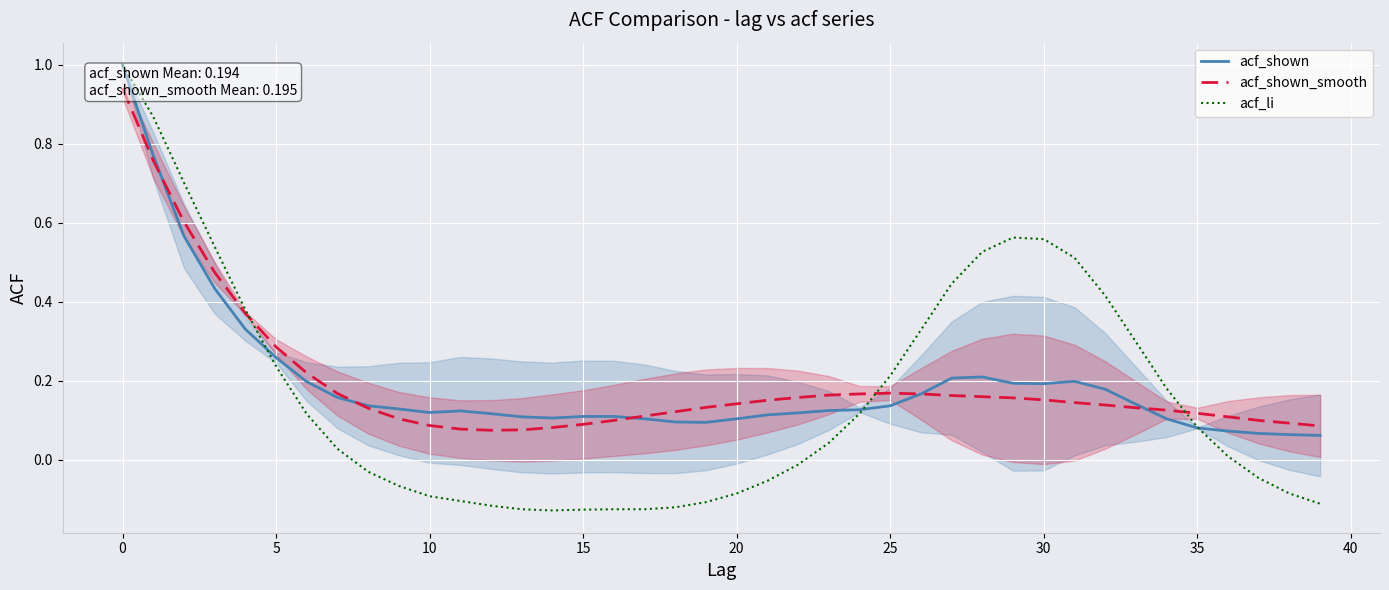

Rank the series by their maximum value, from highest to lowest.

acf_shown, acf_li, acf_shown_smooth